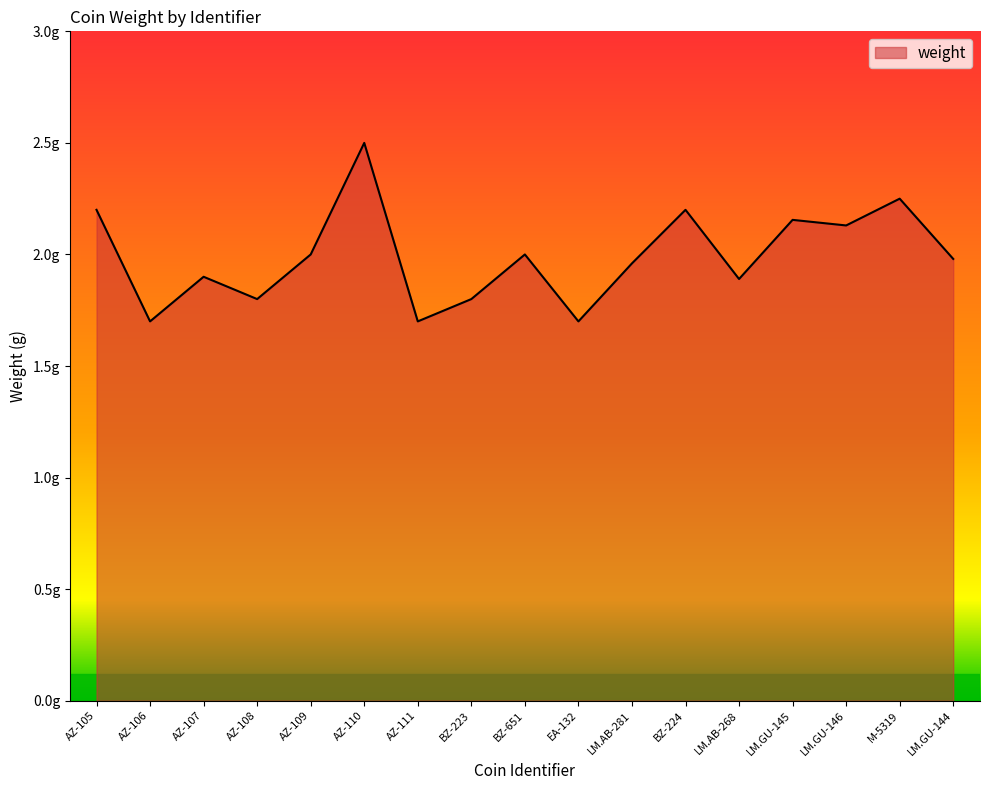

How many interior local valleys (lower than both neighbors) does the data have?

6